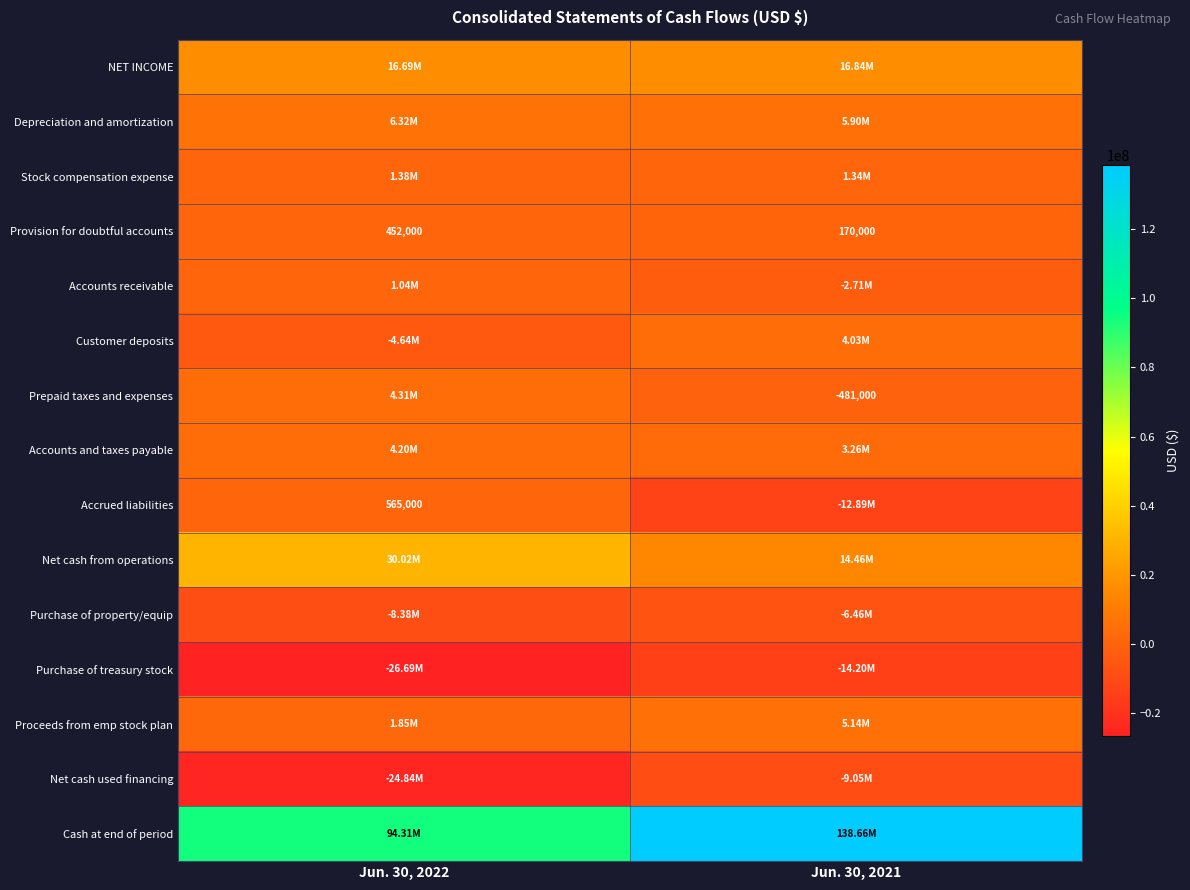

Is it true that Purchase of treasury stock equals -16984412 at Jun. 30, 2022?

False